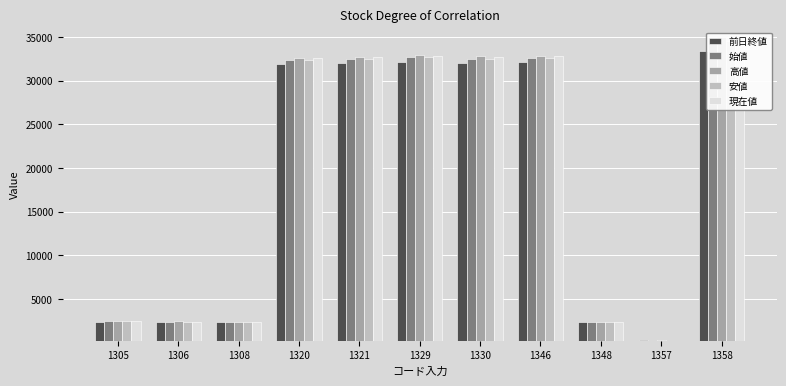

True or false: 現在値 has a value of 2441.5 at 1305.

True